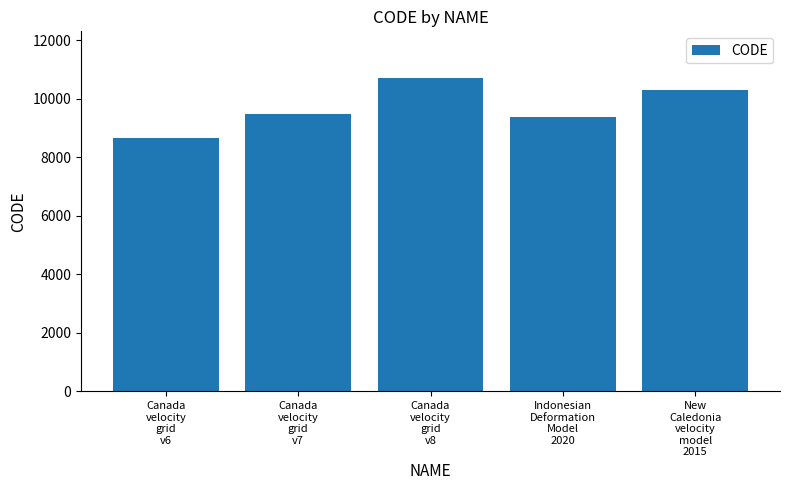

What is the average value?

9713